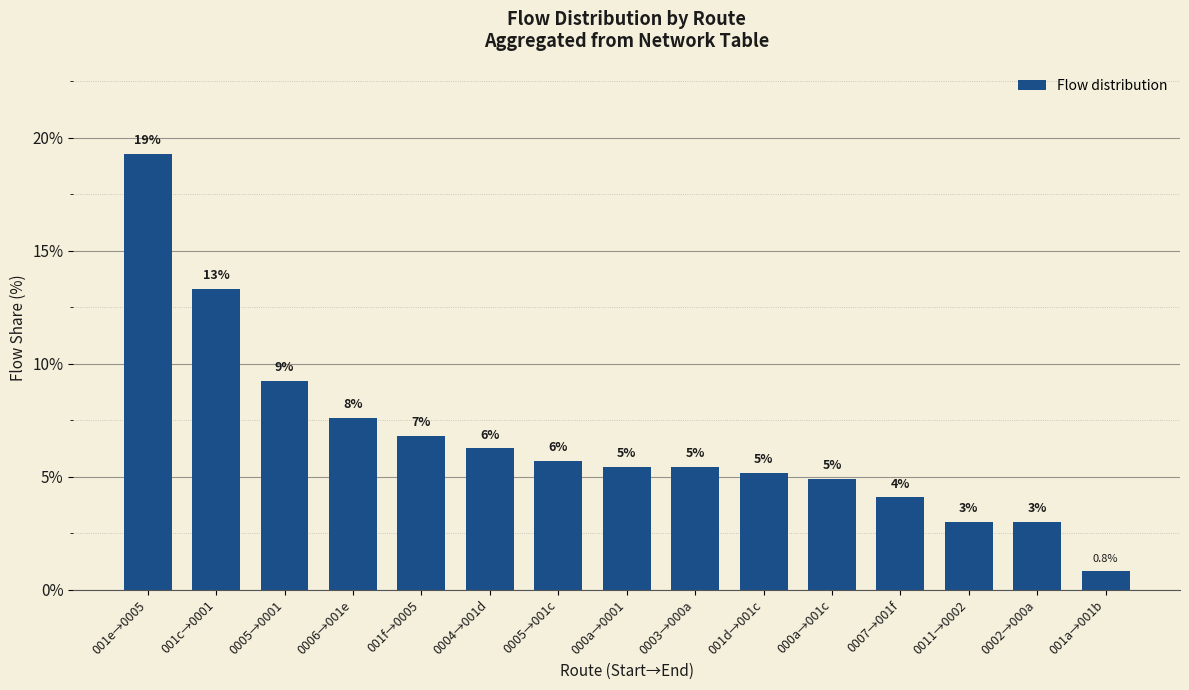

Are the bars grouped side by side (vs. stacked)?

No